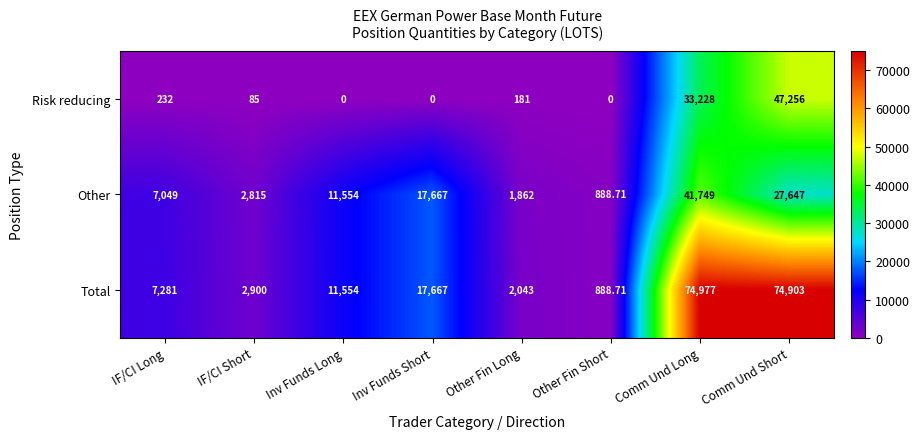

List the series in order of their overall mean, highest first.

Total, Other, Risk reducing